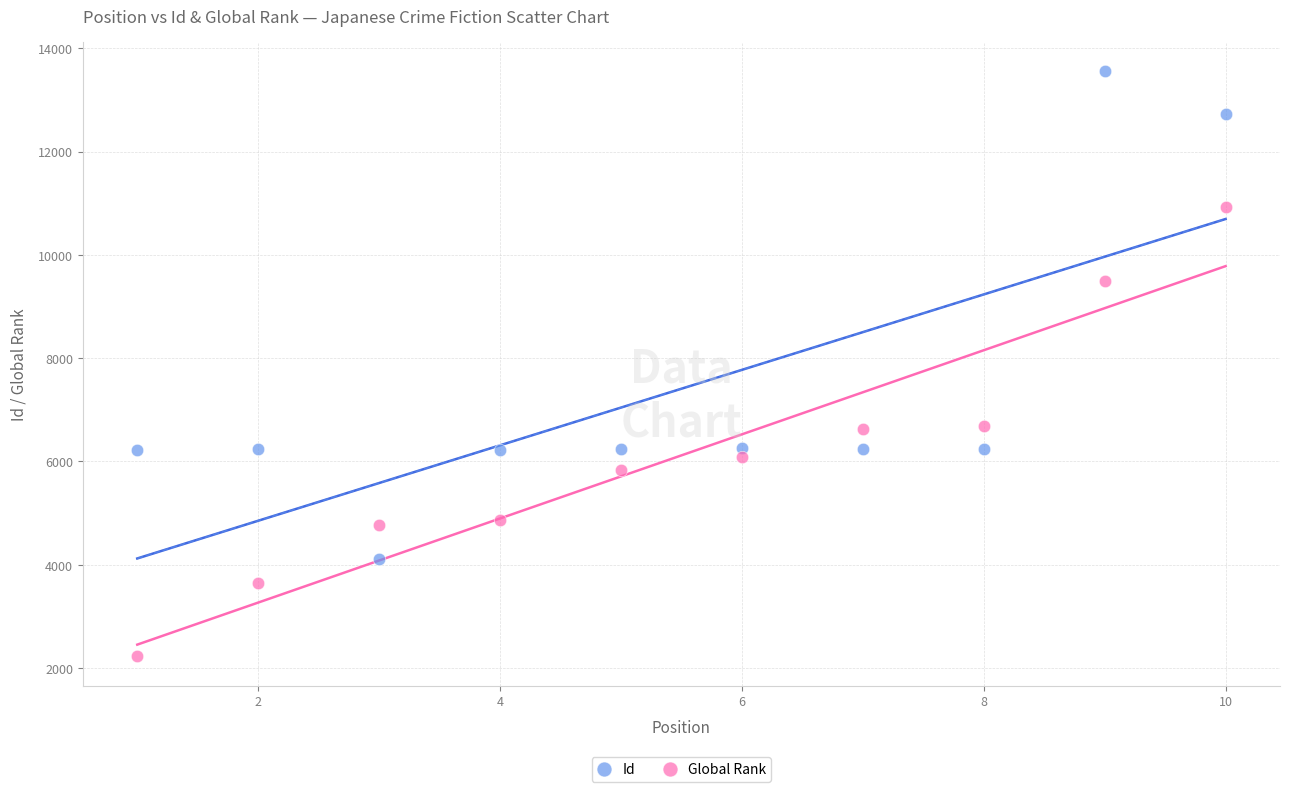

What are all the series names shown in the legend?

Id, Global Rank